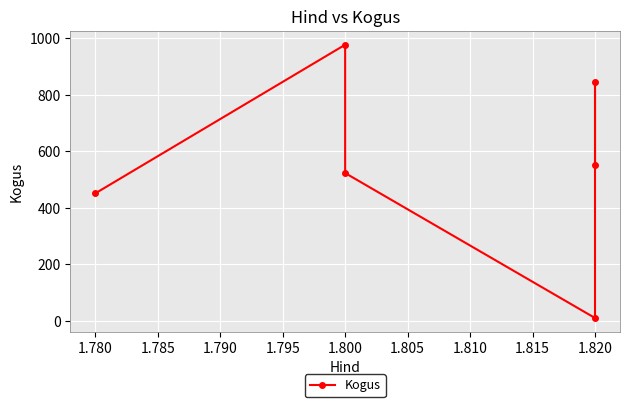

How many lines are shown in the chart?

1